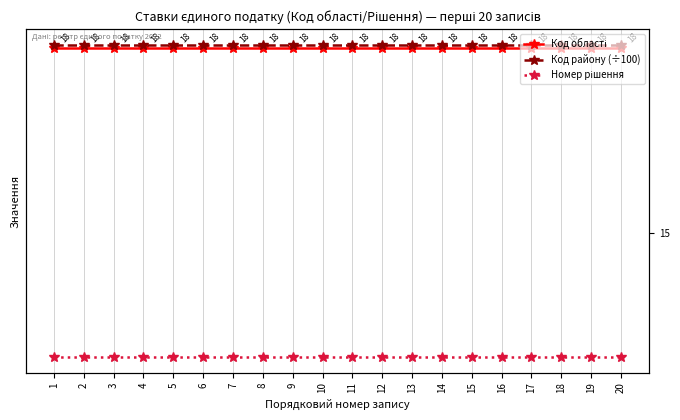

What is the value of the Номер рішення point at the 2nd from the left?

13.0